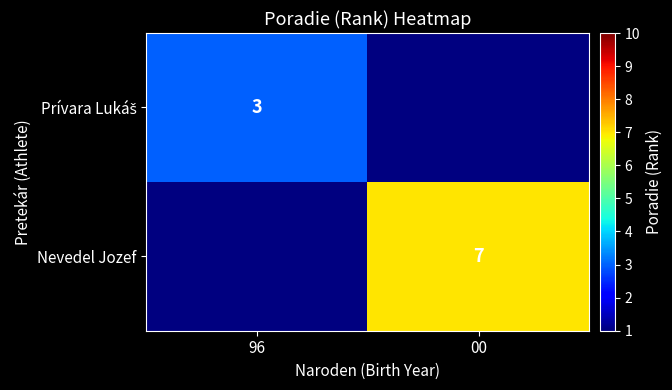

Is it true that Nevedel Jozef equals 12 at 00?

False